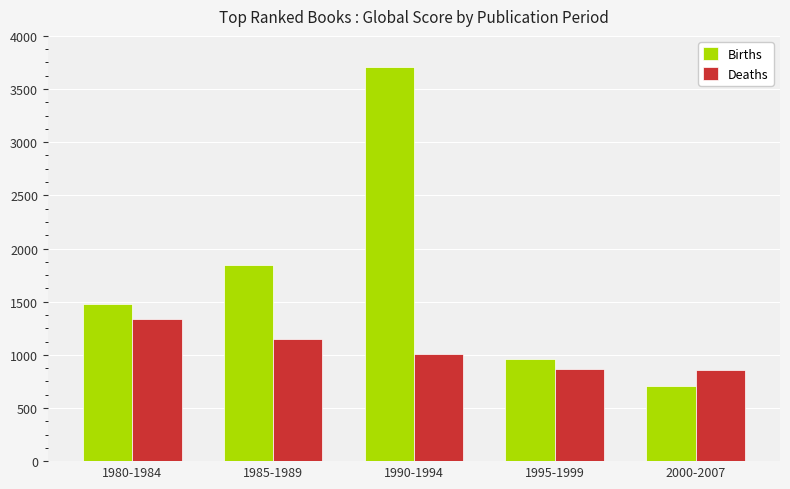

What position from the left is 1995-1999?

4